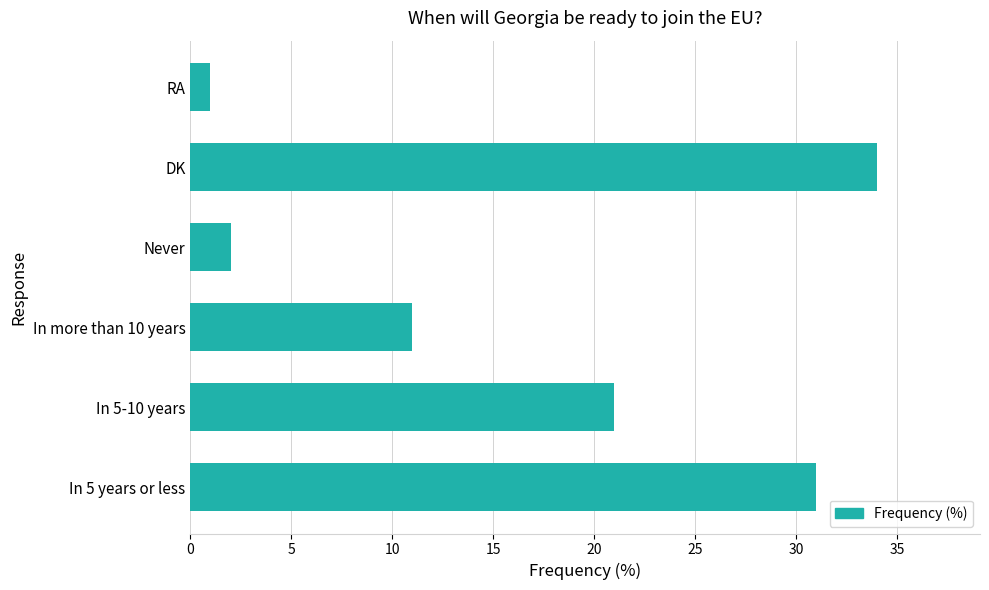

What is the maximum value shown in the chart?

34